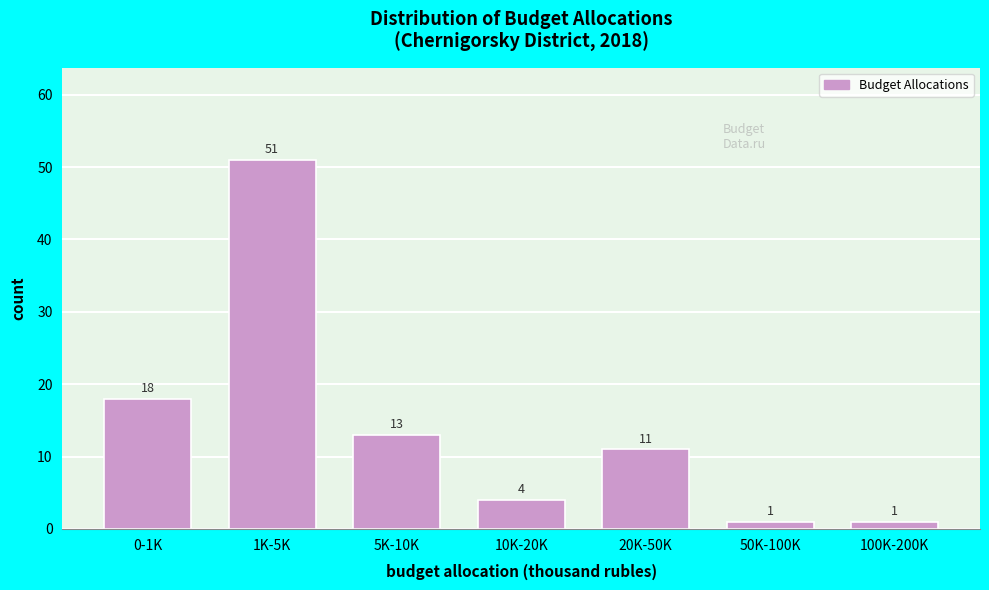

Reading left to right, extract all data points from this chart.

18	51	13	4	11	1	1